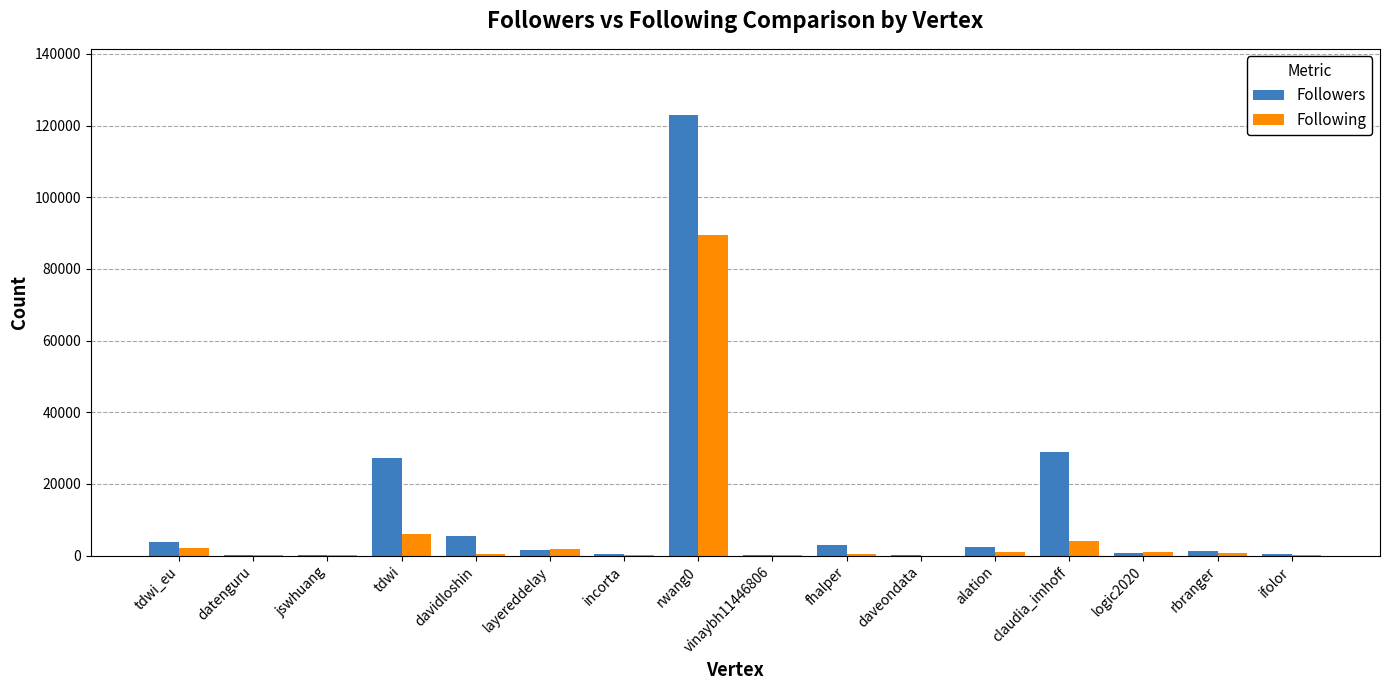

Which series has the largest total across all categories?

Followers